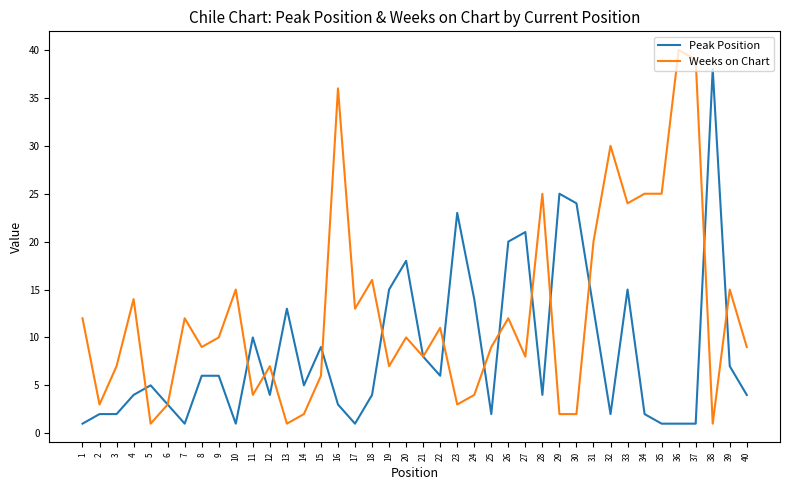

What is the difference between the maximum and second lowest values in the Weeks on Chart series?

39